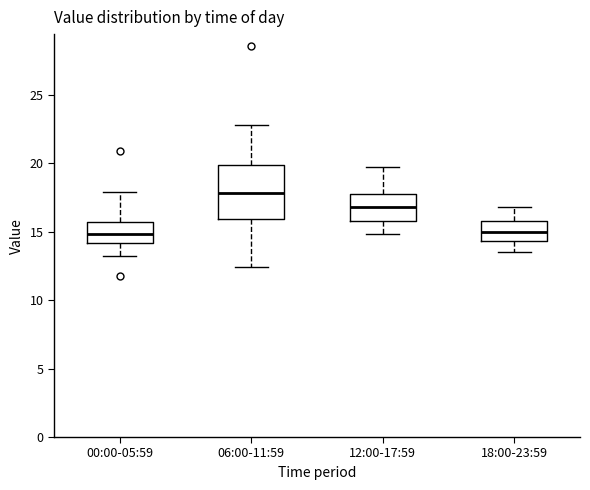

Comparing the boxes themselves (not the whiskers), which one is the tallest?

06:00-11:59